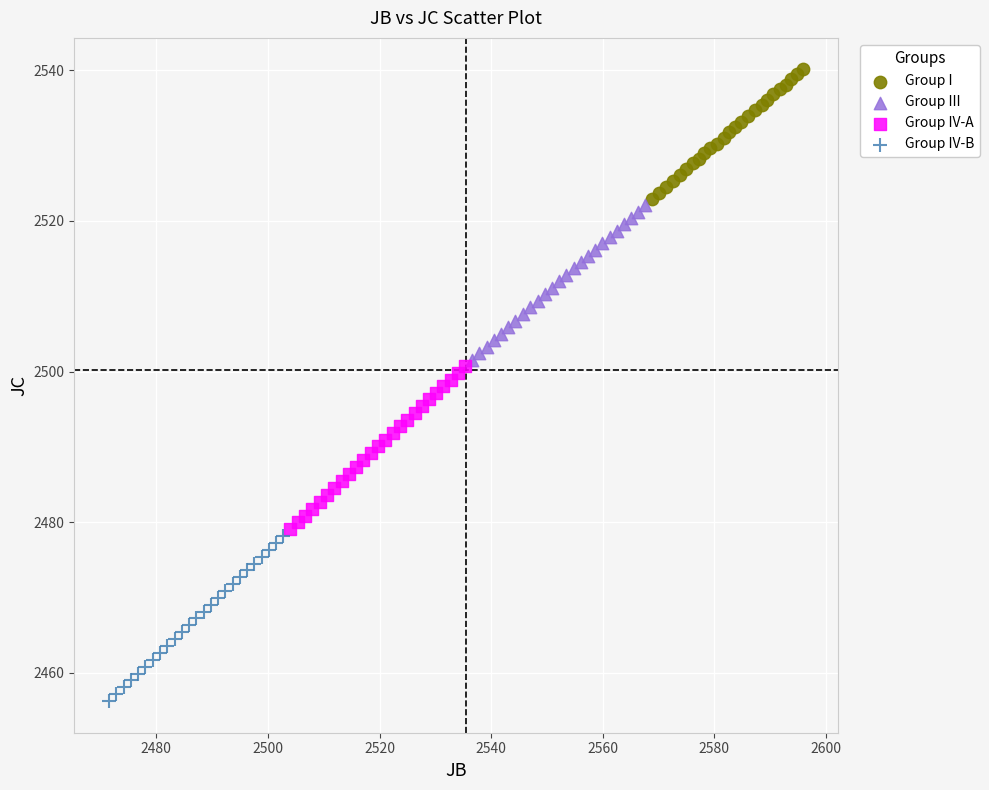

Which series reaches the minimum Y coordinate?

Group IV-B